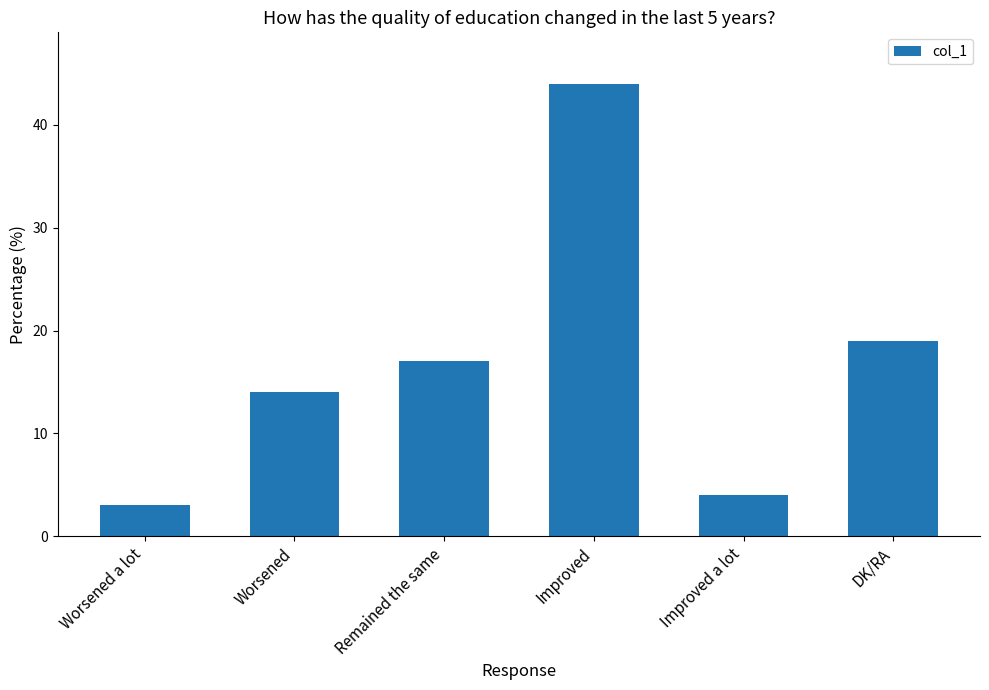

Reading right to left, extract all data points from this chart.

DK/RA=19	Improved a lot=4	Improved=44	Remained the same=17	Worsened=14	Worsened a lot=3